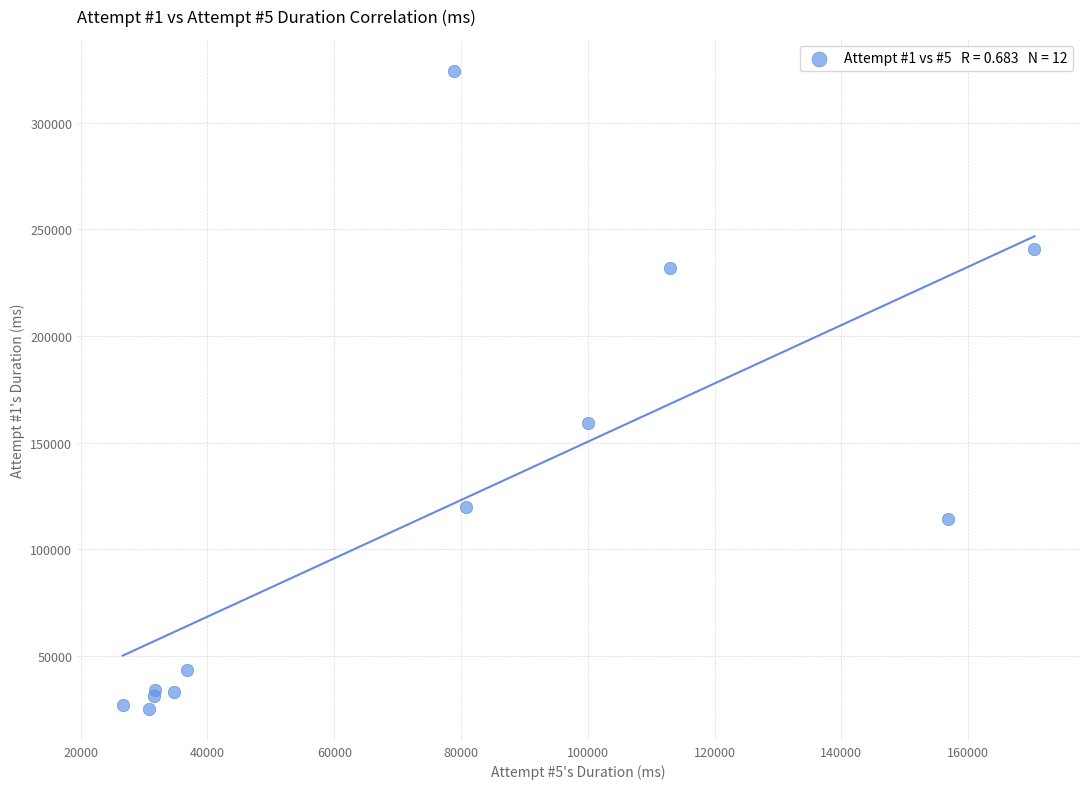

What Y value in the scatter plot is closest to 174746?

159084